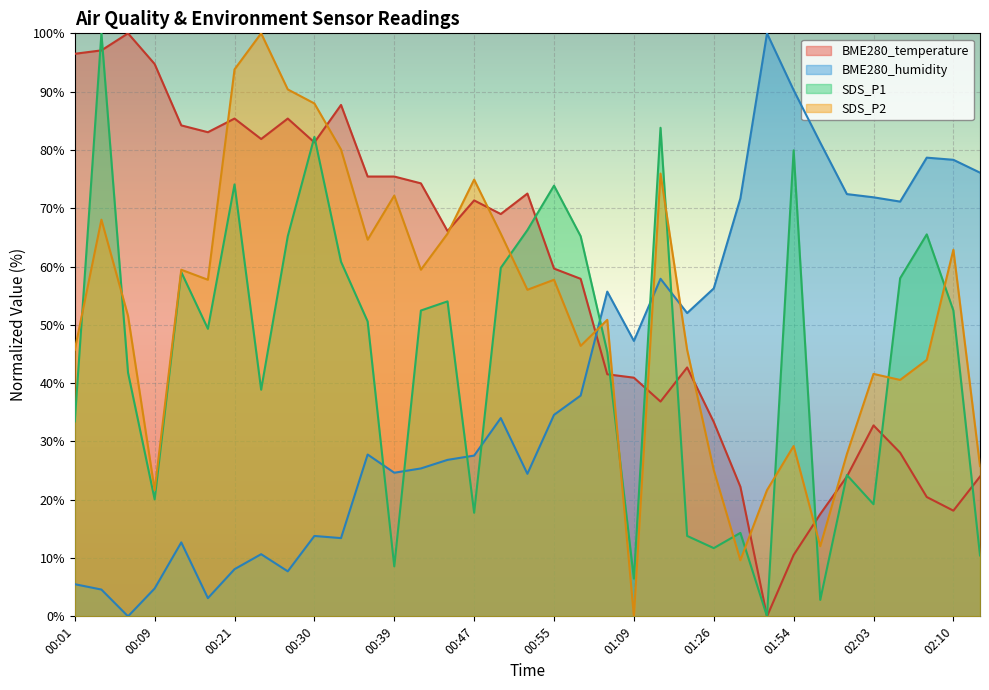

Reading left to right, extract all data points from this chart.

BME280_temperature: 00:01=96.5	00:04=97.1	00:07=100.0	00:09=94.7	00:15=84.2	00:19=83.0	00:21=85.4	00:24=81.9	00:27=85.4	00:30=81.3	00:33=87.7	00:36=75.4	00:39=75.4	00:41=74.3	00:44=66.1	00:47=71.3	00:49=69.0	00:52=72.5	00:55=59.6	00:58=57.9	01:06=41.5	01:09=40.9	01:13=36.8	01:19=42.7	01:26=33.3	01:42=22.2	01:48=0.0	01:54=10.5	01:57=17.5	02:00=24.0	02:03=32.7	02:05=28.1	02:08=20.5	02:10=18.1	02:13=24.0
BME280_humidity: 00:01=5.5	00:04=4.6	00:07=0.0	00:09=4.8	00:15=12.7	00:19=3.1	00:21=8.1	00:24=10.7	00:27=7.7	00:30=13.8	00:33=13.4	00:36=27.8	00:39=24.6	00:41=25.4	00:44=26.8	00:47=27.6	00:49=34.0	00:52=24.4	00:55=34.6	00:58=37.9	01:06=55.7	01:09=47.2	01:13=57.9	01:19=52.0	01:26=56.3	01:42=71.7	01:48=100.0	01:54=90.3	01:57=81.3	02:00=72.4	02:03=71.9	02:05=71.1	02:08=78.7	02:10=78.3	02:13=76.1
SDS_P1: 00:01=33.4	00:04=100.0	00:07=41.8	00:09=20.1	00:15=59.0	00:19=49.3	00:21=74.1	00:24=38.9	00:27=65.2	00:30=82.2	00:33=60.8	00:36=50.6	00:39=8.6	00:41=52.5	00:44=54.0	00:47=17.8	00:49=59.8	00:52=66.2	00:55=73.9	00:58=65.2	01:06=45.4	01:09=6.5	01:13=83.8	01:19=13.8	01:26=11.7	01:42=14.3	01:48=0.0	01:54=79.9	01:57=2.8	02:00=24.2	02:03=19.2	02:05=58.0	02:08=65.5	02:10=52.5	02:13=10.4
SDS_P2: 00:01=45.7	00:04=68.0	00:07=51.5	00:09=21.6	00:15=59.5	00:19=57.7	00:21=93.8	00:24=100.0	00:27=90.4	00:30=88.0	00:33=80.1	00:36=64.6	00:39=72.2	00:41=59.5	00:44=65.6	00:47=74.9	00:49=65.6	00:52=56.0	00:55=57.7	00:58=46.4	01:06=50.9	01:09=0.0	01:13=75.9	01:19=45.7	01:26=25.1	01:42=9.6	01:48=21.6	01:54=29.2	01:57=12.0	02:00=27.8	02:03=41.6	02:05=40.5	02:08=44.0	02:10=62.9	02:13=25.8